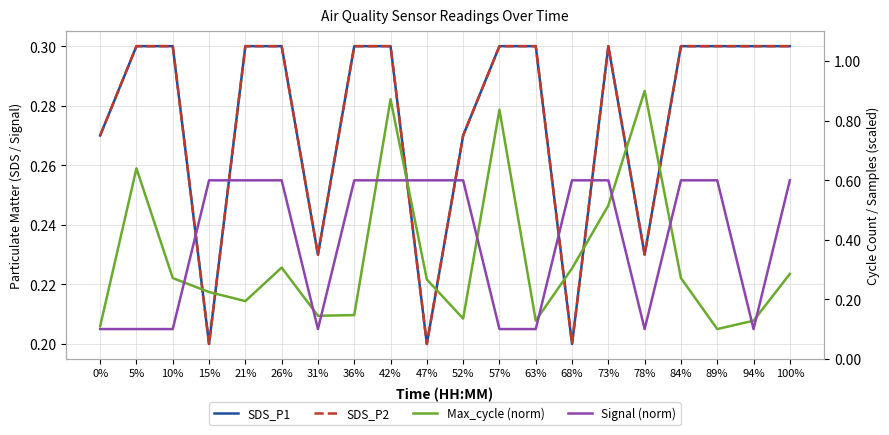

Rank the series by their maximum value, from lowest to highest.

SDS_P1, SDS_P2, Signal (norm), Max_cycle (norm)